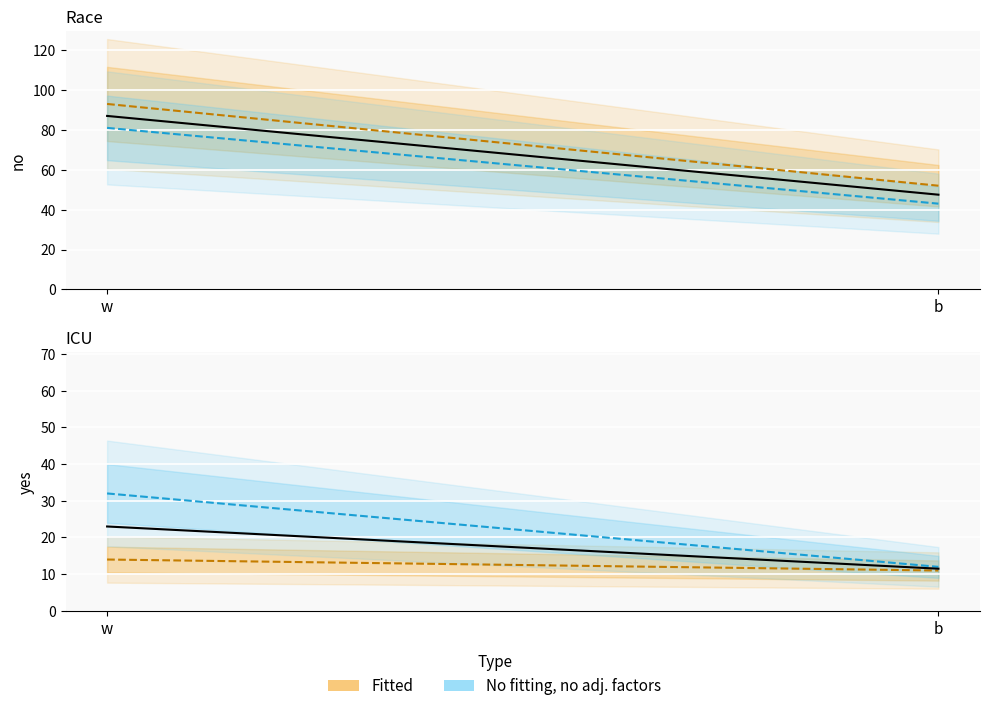

How many data points in no_noazt are less than 81?

1